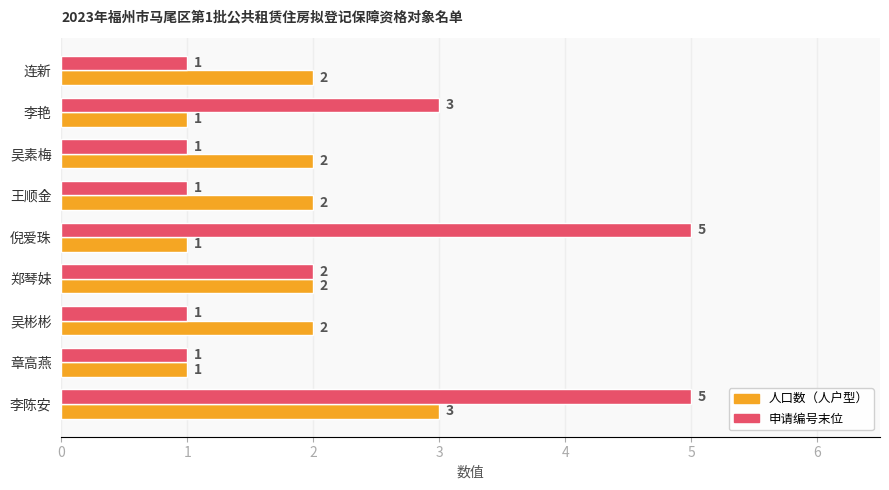

Is the value of 人口数（人户型） at 连新 greater than the value of 申请编号末位 at 倪爱珠?

No